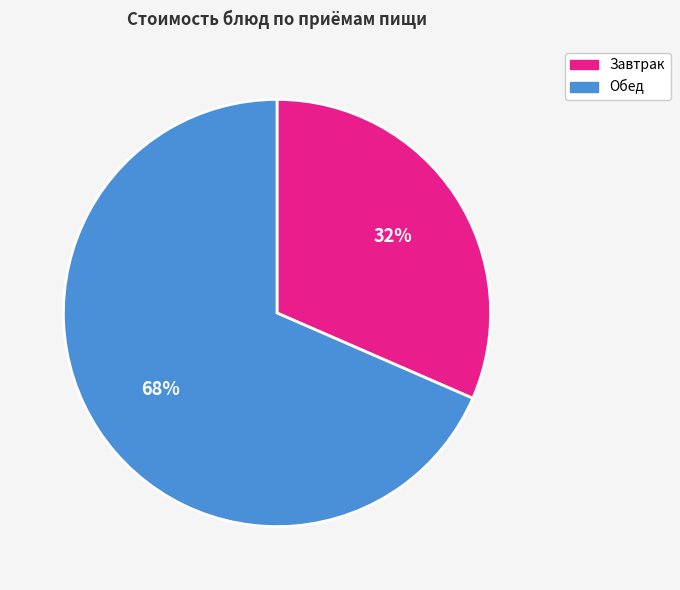

The Завтрак slice represents 17% of the pie. True or false?

False